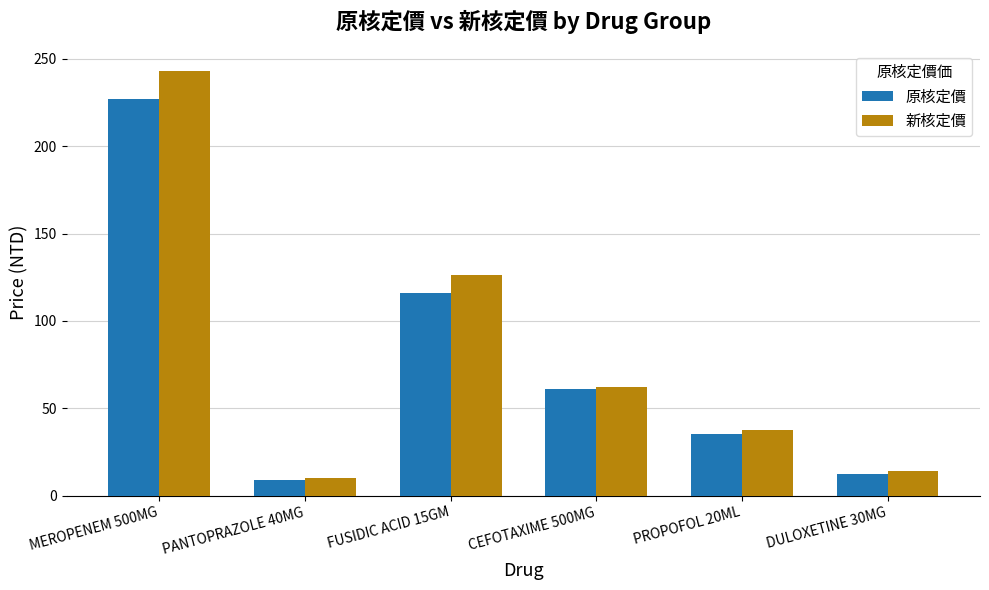

Which series has the largest total across all categories?

新核定價